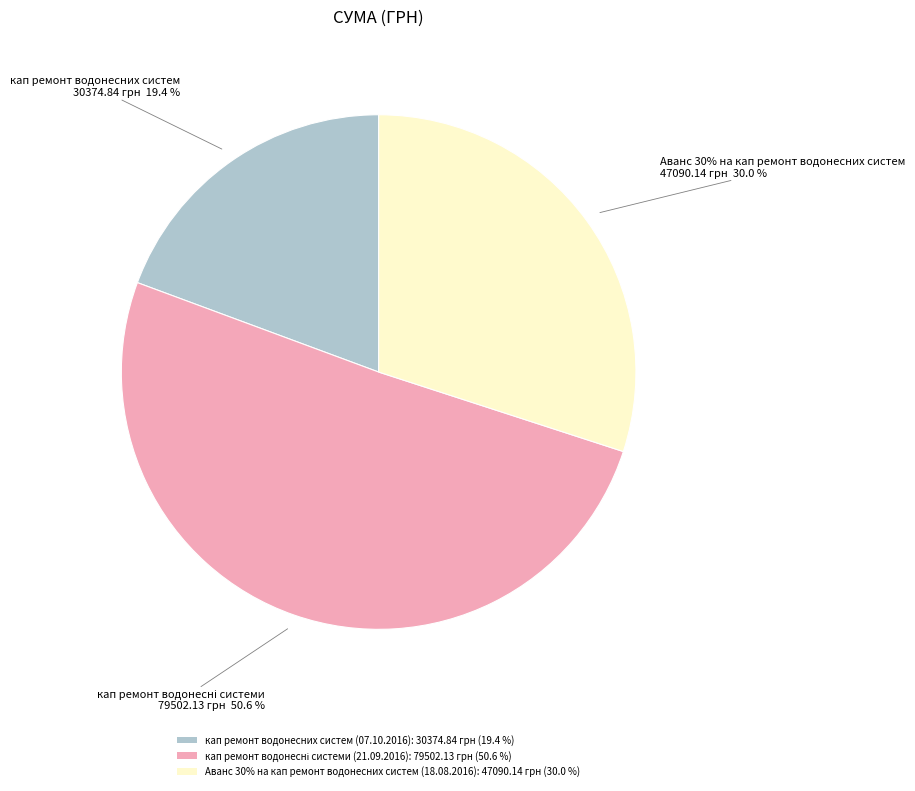

Do Аванс 30% на кап ремонт водонесних систем (18.08.2016) and кап ремонт водонесних систем (07.10.2016) together represent more than half of the pie?

No